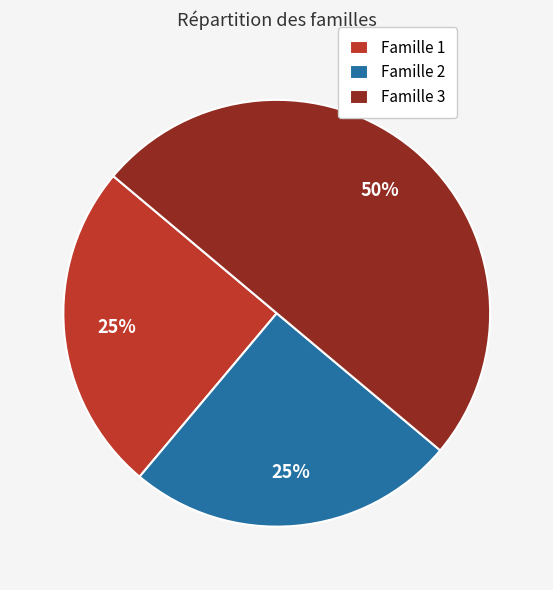

Is it true that Famille 3 is 50% of the pie?

True